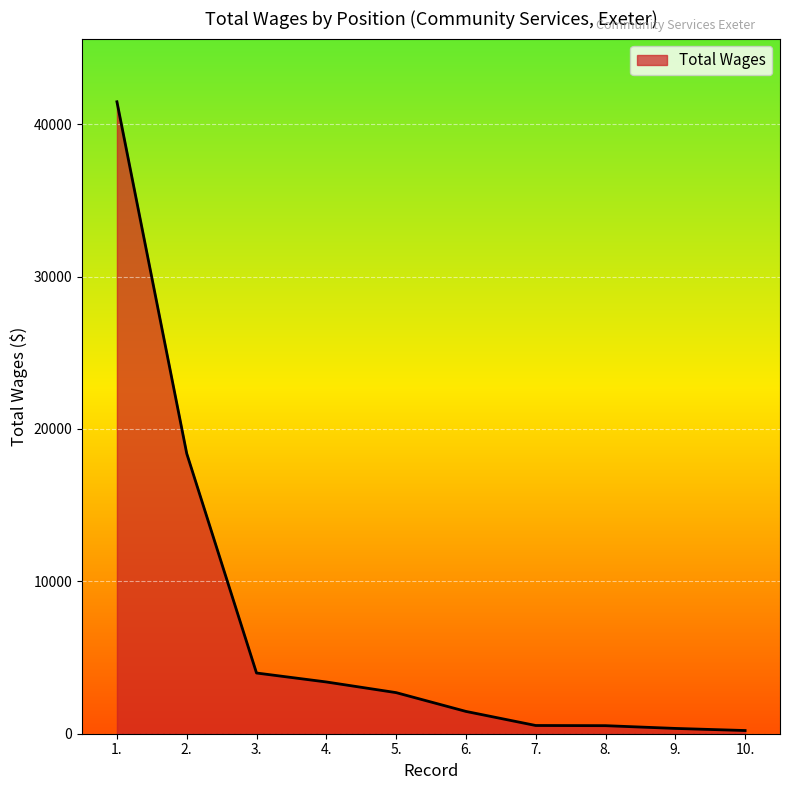

What is the difference between the maximum and minimum values?

41256